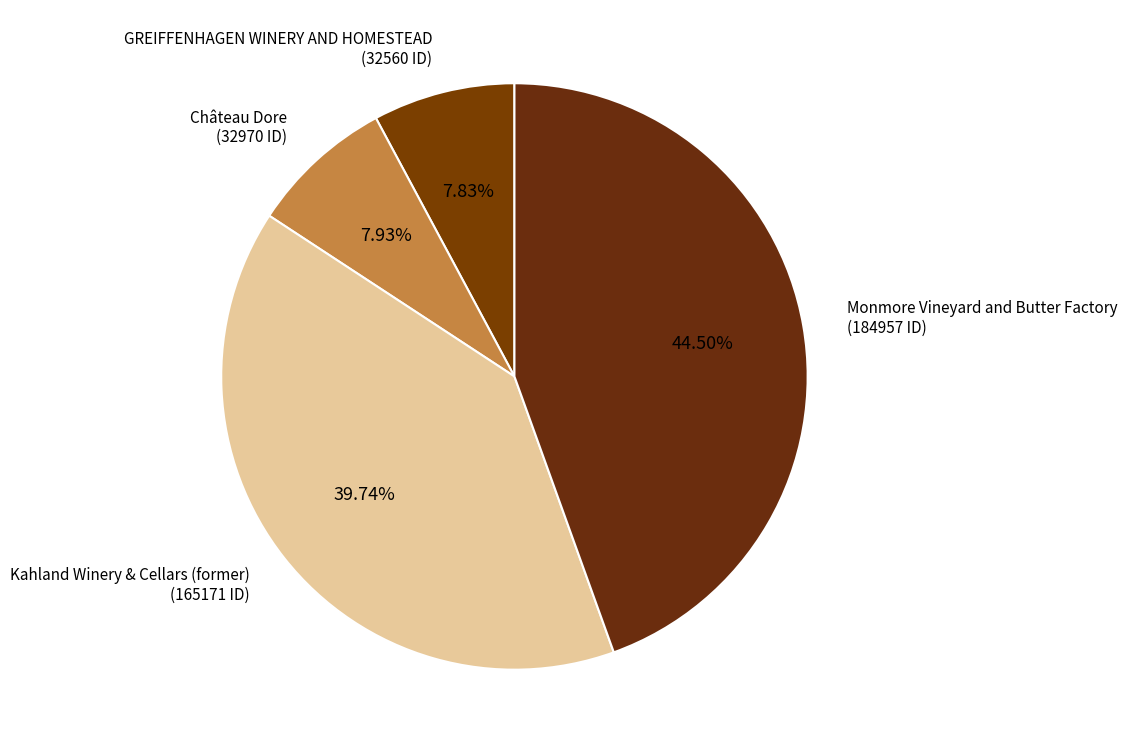

How many segments does this pie chart have?

4